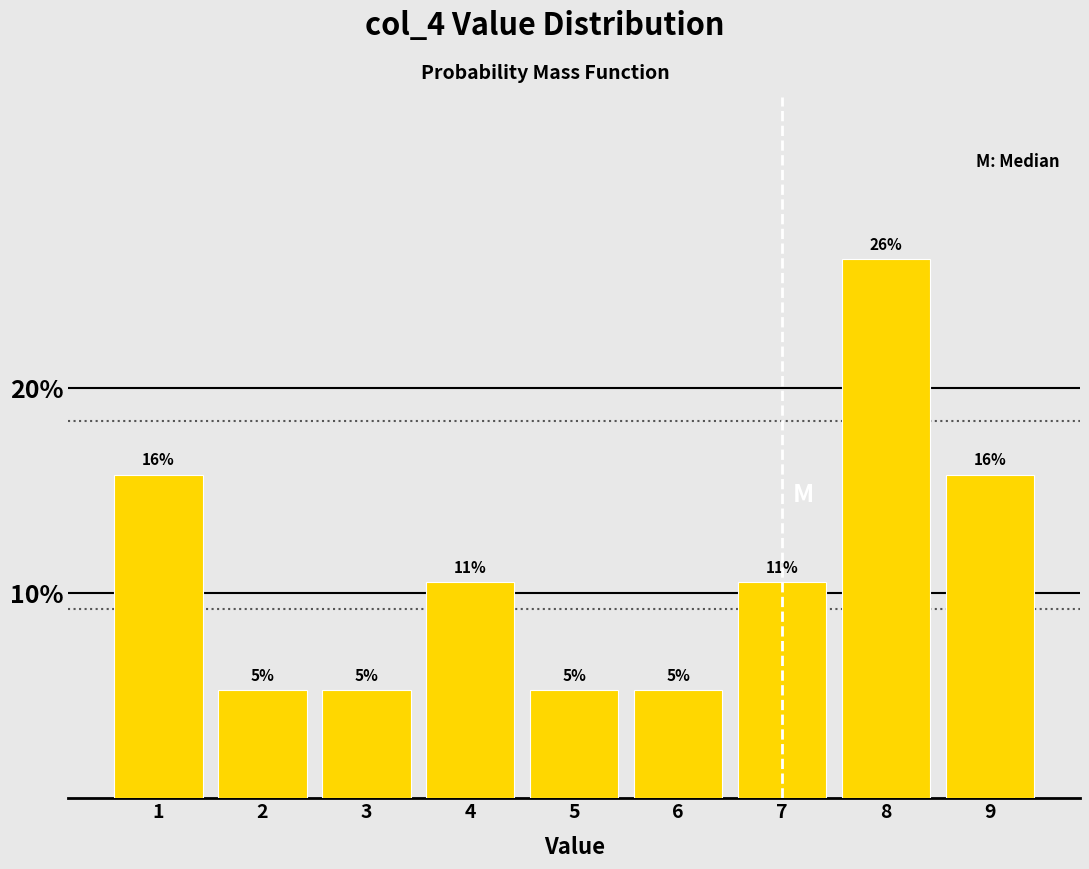

Does the chart contain any negative values?

No